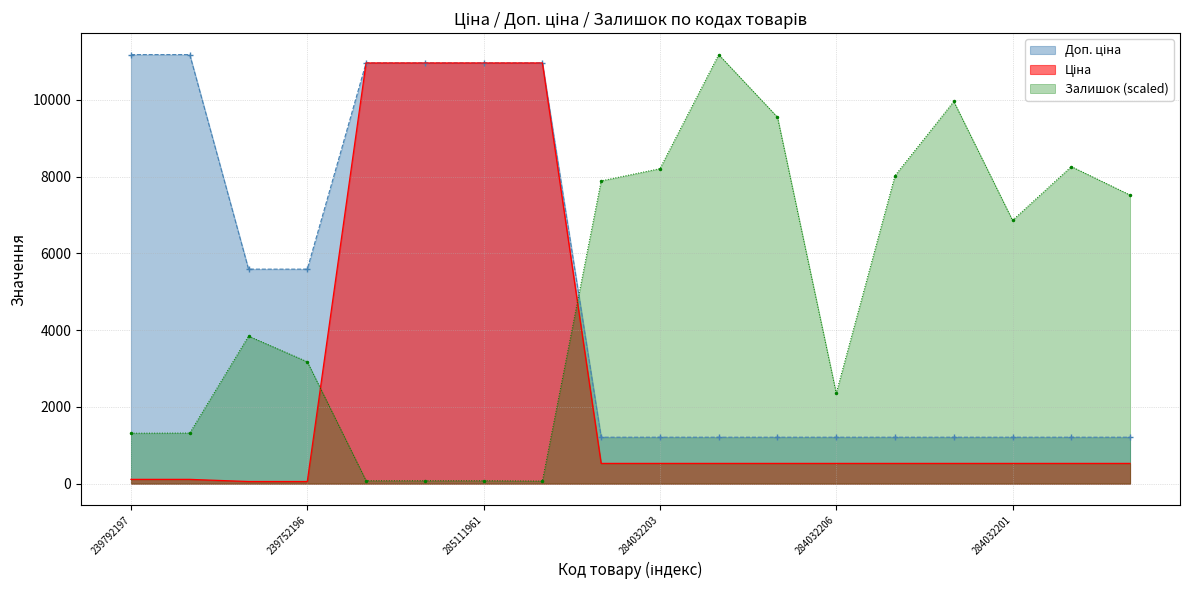

The value of Доп. ціна at 284032200 is 2138.8. True or false?

False